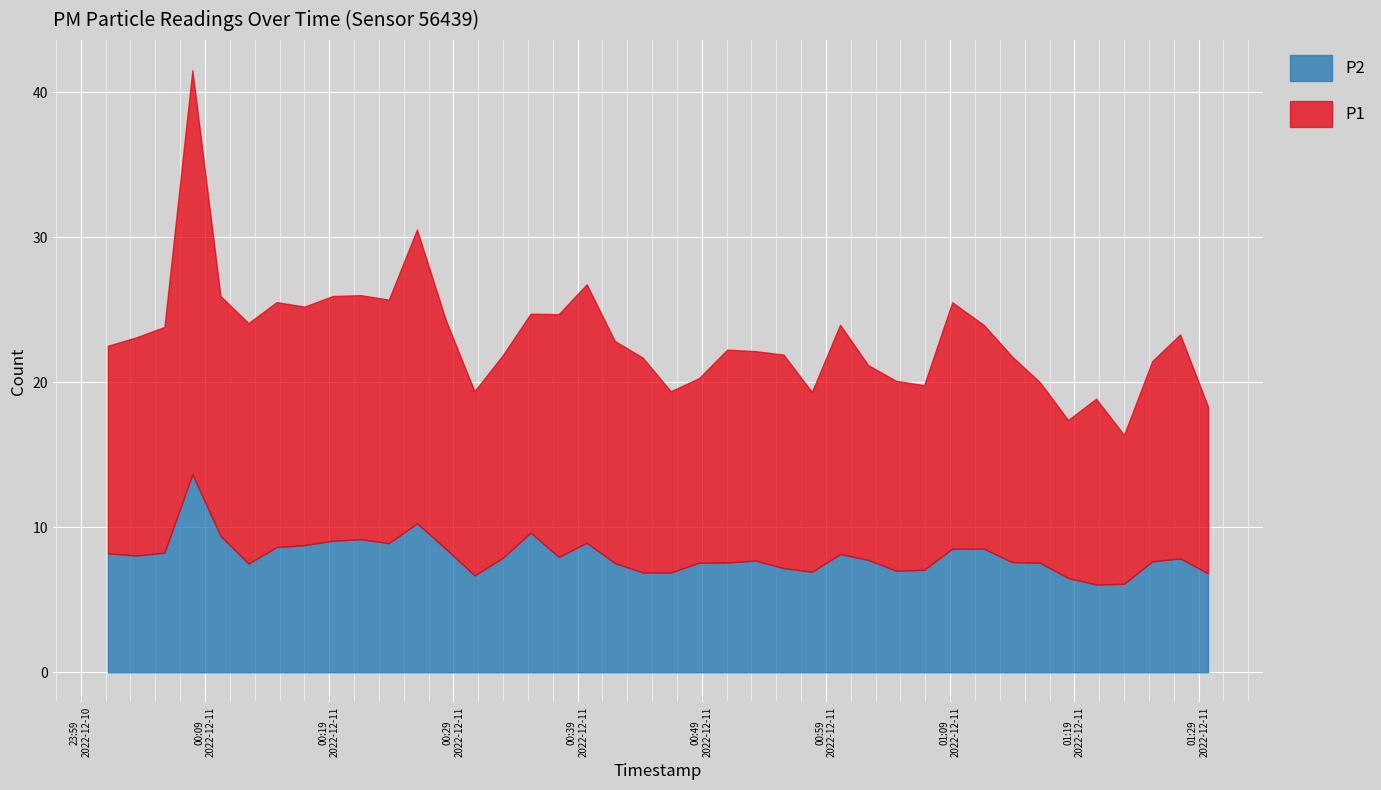

What is the label of the 1st point from the right?

2022-12-11T01:29:46